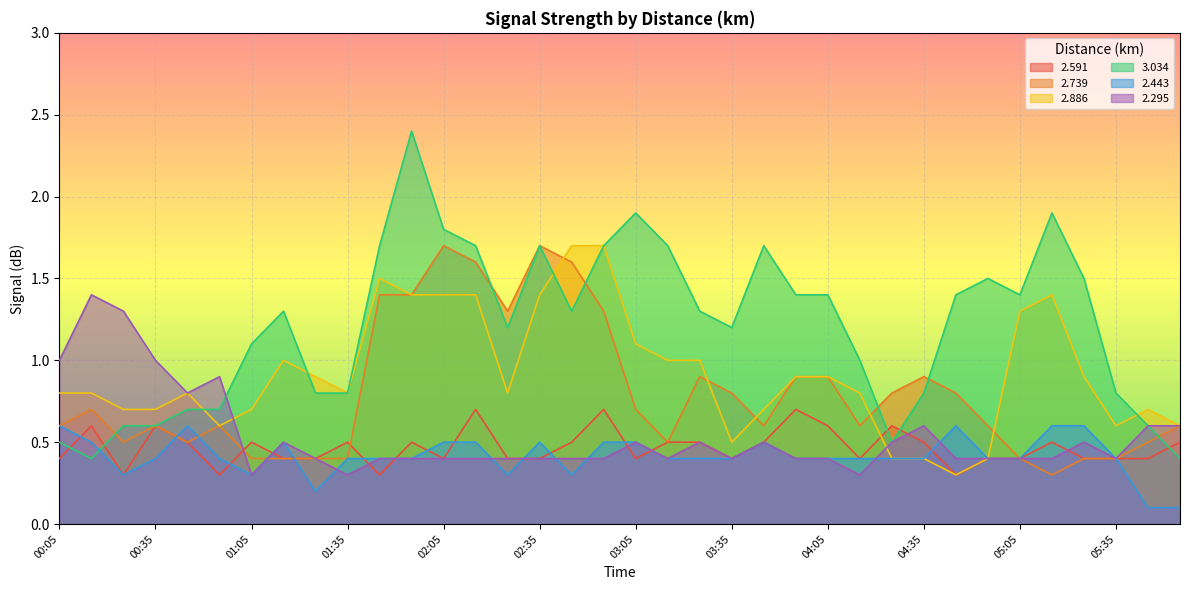

How many interior local valleys does the 2.295 series have?

7